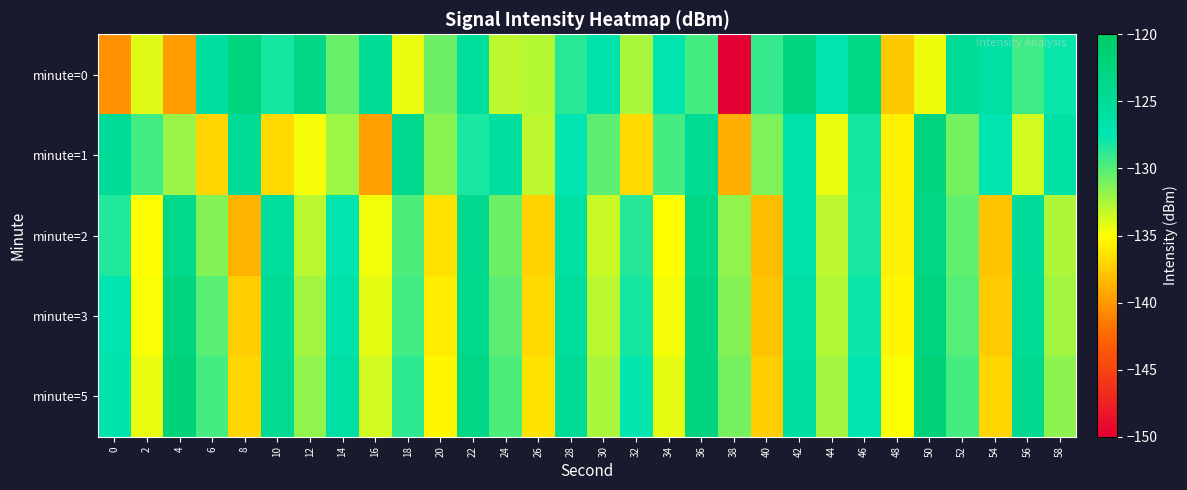

Reading right to left, extract all data points from this chart.

minute=0: 58=-127.8	56=-129.4	54=-126.2	52=-124.7	50=-134.5	48=-137.7	46=-123.3	44=-127.3	42=-122.9	40=-129.1	38=-150.3	36=-129.6	34=-127.3	32=-132.5	30=-126.6	28=-128.7	26=-132.9	24=-133.1	22=-125.3	20=-130.7	18=-134.4	16=-125.1	14=-130.6	12=-123.2	10=-128.2	8=-122.4	6=-125.6	4=-139.7	2=-134.0	0=-140.3
minute=1: 58=-126.3	56=-133.7	54=-127.5	52=-130.9	50=-122.8	48=-135.6	46=-128.1	44=-134.3	42=-126.7	40=-131.2	38=-138.9	36=-124.5	34=-129.6	32=-136.8	30=-130.2	28=-127.4	26=-133.1	24=-125.7	22=-128.3	20=-131.5	18=-124.1	16=-139.6	14=-132.2	12=-134.7	10=-136.8	8=-124.9	6=-137.1	4=-132.1	2=-129.4	0=-125.0
minute=2: 58=-132.6	56=-125.2	54=-137.9	52=-130.4	50=-123.0	48=-135.8	46=-128.3	44=-133.1	42=-126.6	40=-138.2	38=-131.8	36=-123.3	34=-135.1	32=-128.6	30=-133.4	28=-125.9	26=-137.2	24=-130.7	22=-124.1	20=-136.3	18=-129.8	16=-134.6	14=-127.1	12=-132.9	10=-125.3	8=-138.7	6=-131.4	4=-123.8	2=-135.2	0=-128.5
minute=3: 58=-132.2	56=-124.8	54=-137.5	52=-130.0	50=-122.6	48=-135.4	46=-127.9	44=-132.7	42=-126.2	40=-137.9	38=-131.4	36=-122.9	34=-134.7	32=-128.2	30=-133.0	28=-125.5	26=-136.8	24=-130.3	22=-123.7	20=-135.9	18=-129.4	16=-134.2	14=-126.7	12=-132.3	10=-124.9	8=-137.4	6=-130.1	4=-122.5	2=-134.8	0=-127.3
minute=5: 58=-131.7	56=-124.3	54=-137.0	52=-129.5	50=-122.1	48=-134.9	46=-127.4	44=-132.2	42=-125.7	40=-137.4	38=-130.9	36=-122.4	34=-134.2	32=-127.7	30=-132.5	28=-125.0	26=-136.3	24=-129.8	22=-123.2	20=-135.4	18=-128.9	16=-133.7	14=-126.2	12=-131.8	10=-124.4	8=-136.9	6=-129.6	4=-122.0	2=-134.3	0=-126.8